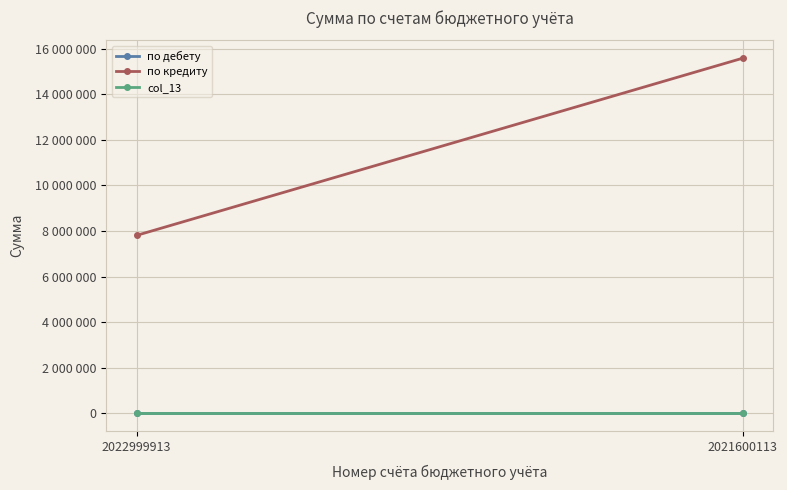

Reading left to right, what are all the values shown in this chart?

по дебету: 0	0
по кредиту: 7807098	15587234
col_13: 151	151